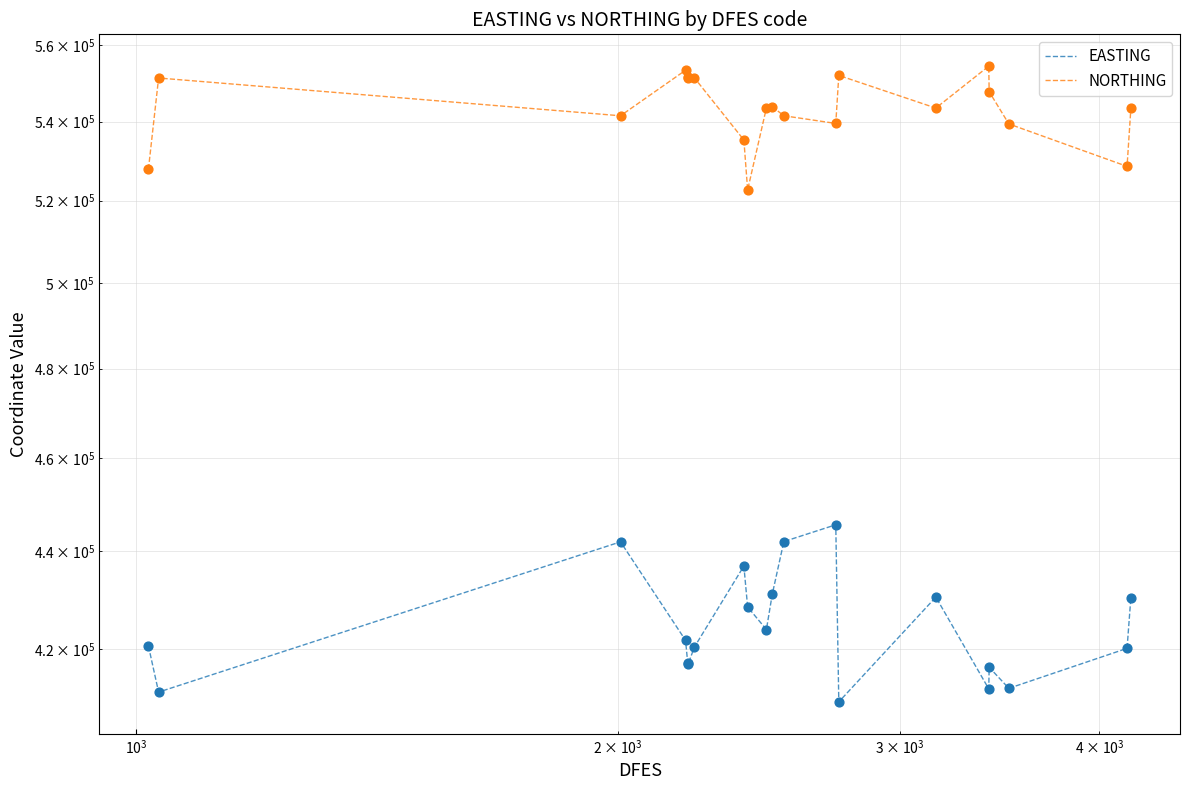

Which series has the widest spread of Y values?

EASTING